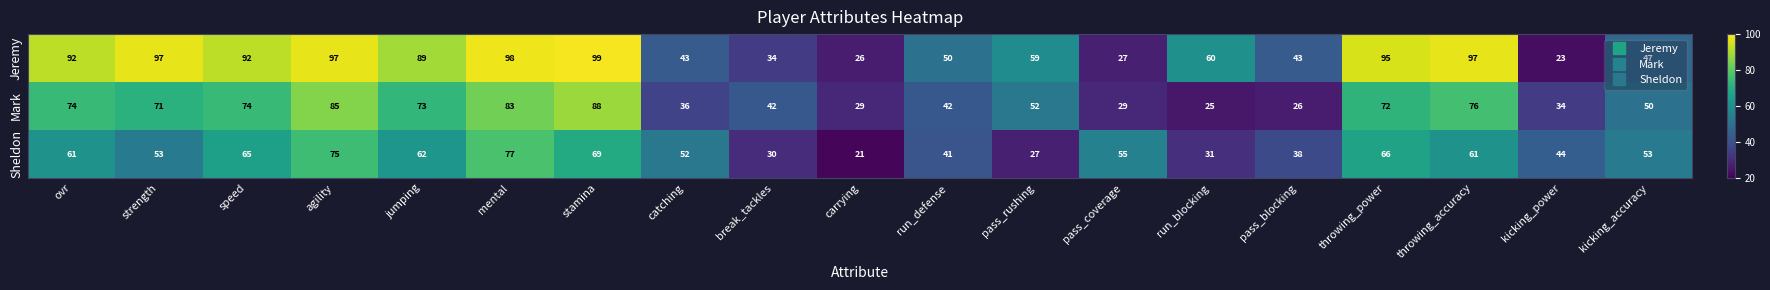

The value of Mark at agility is 85. True or false?

True